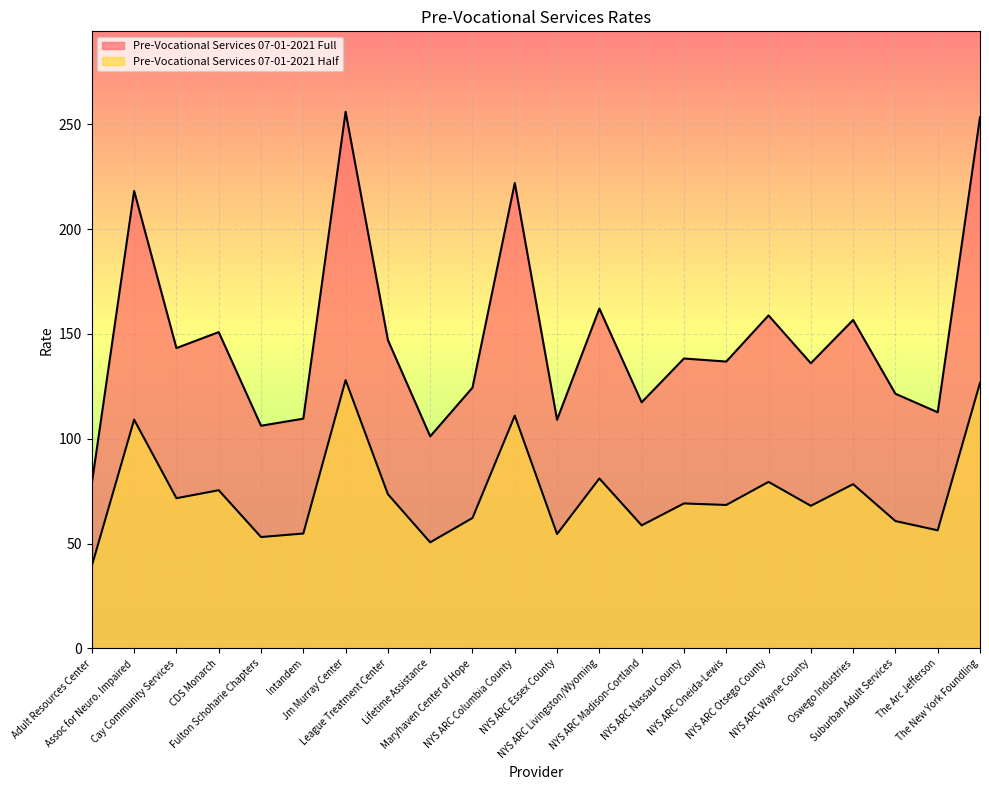

True or false: Pre-Vocational Services 07-01-2021 Half and Pre-Vocational Services 07-01-2021 Full intersect in this chart.

False